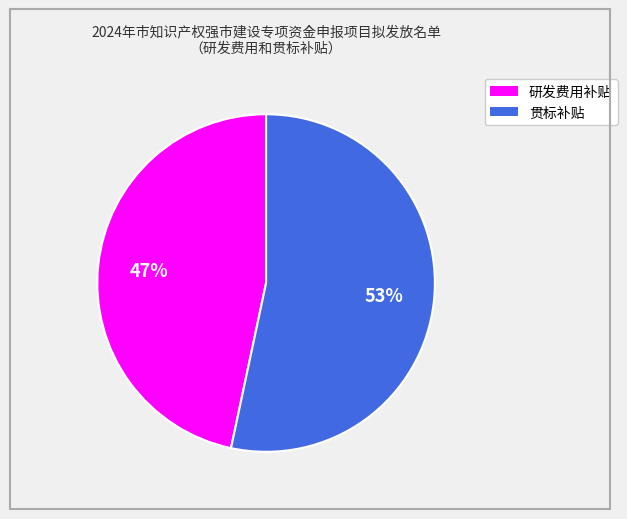

To the nearest percent, what is the average slice percentage?

50%